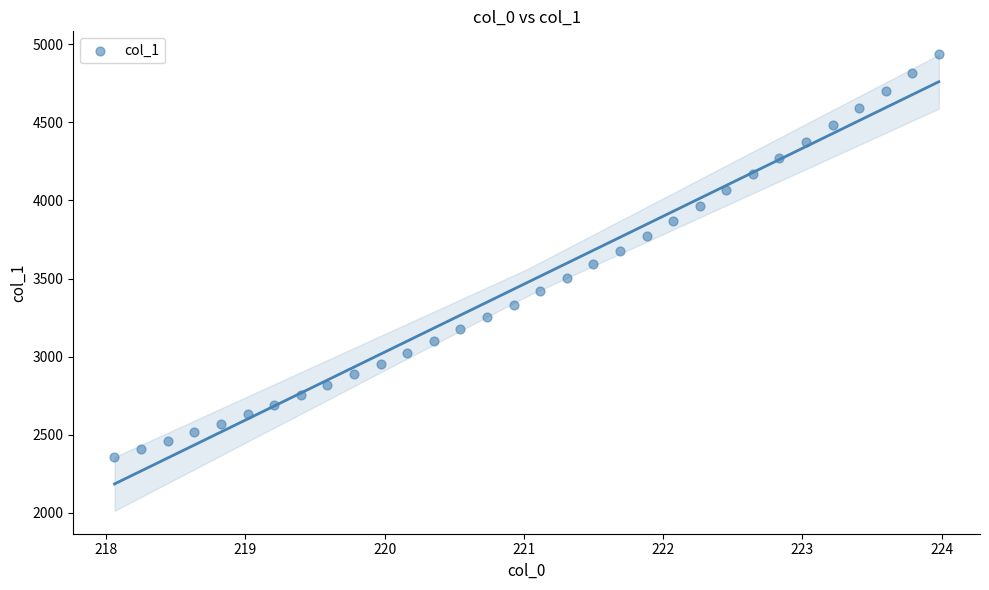

What is the range of X values (max minus min)?

5.9